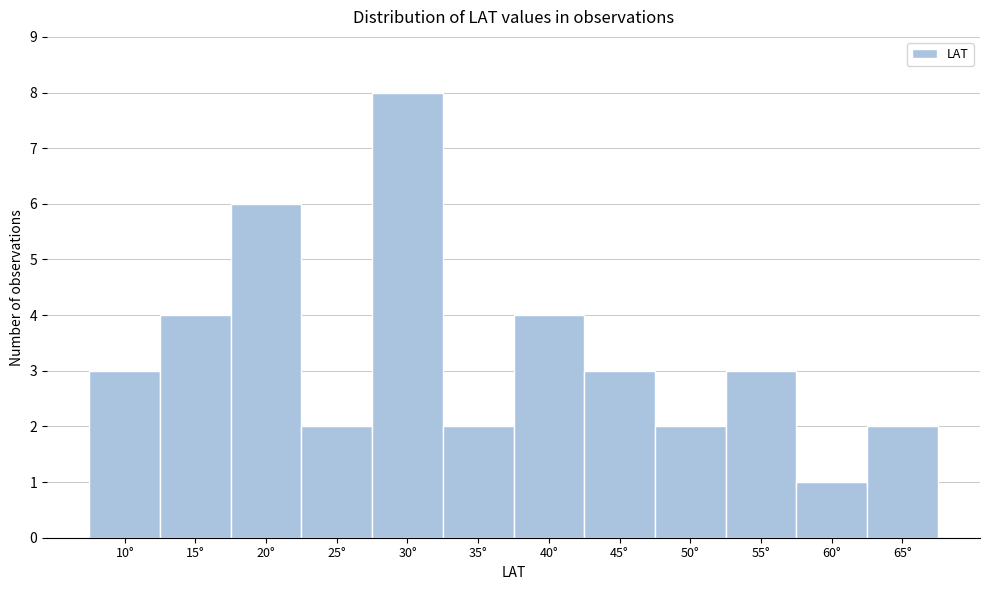

Reading right to left, list all the values displayed in this chart.

65°=2	60°=1	55°=3	50°=2	45°=3	40°=4	35°=2	30°=8	25°=2	20°=6	15°=4	10°=3